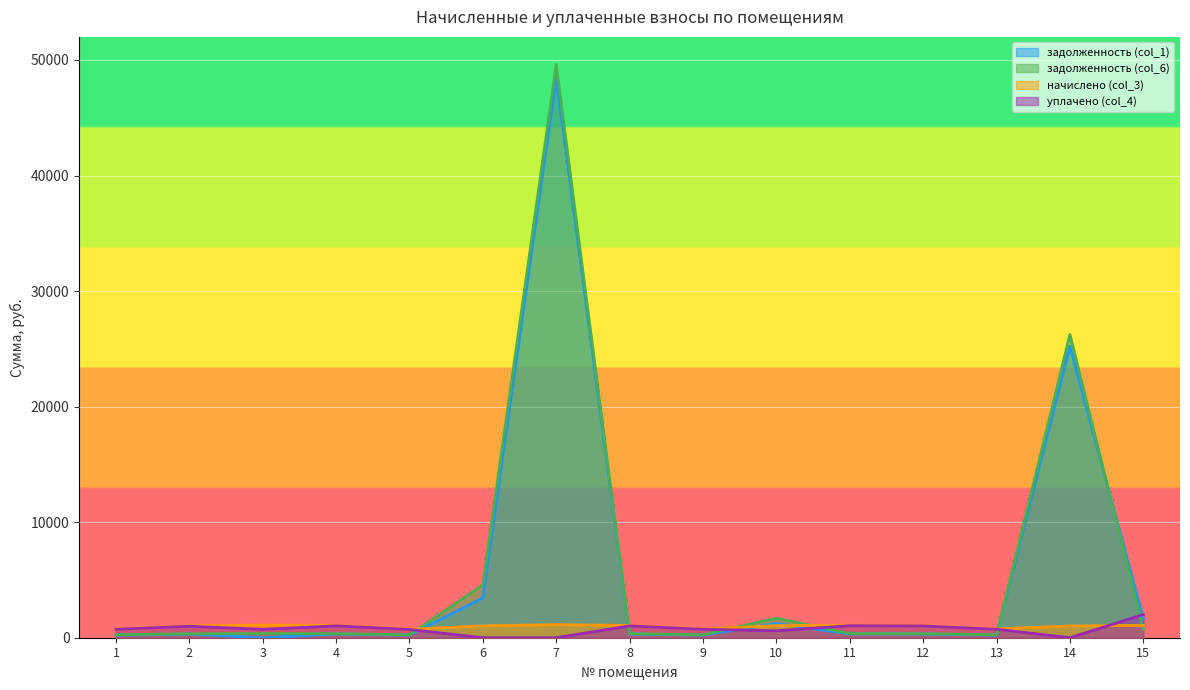

Where is the first local minimum for уплачено (col_4)?

3